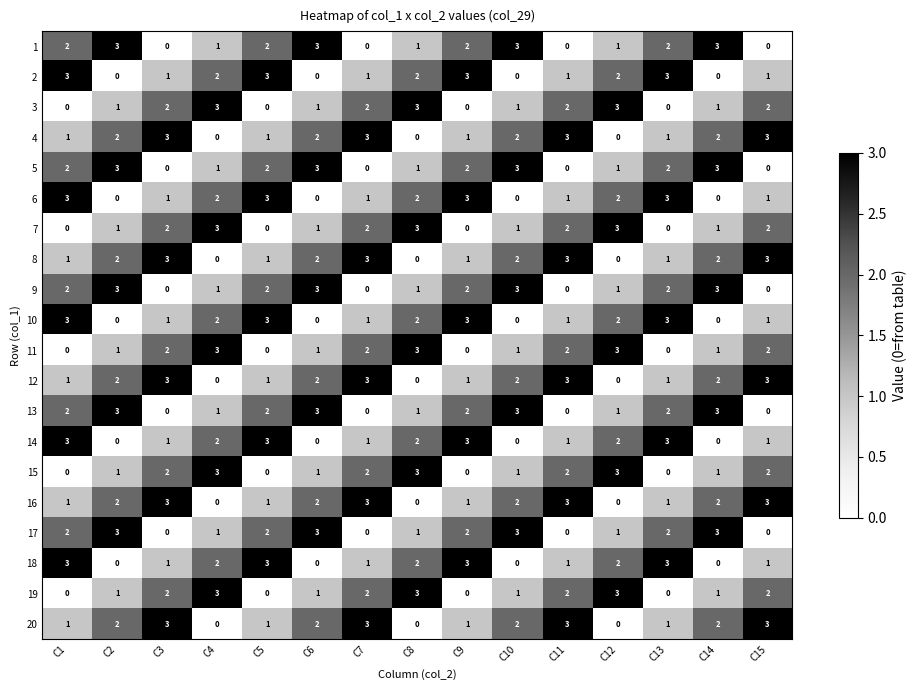

How many categories are shown in the chart?

15